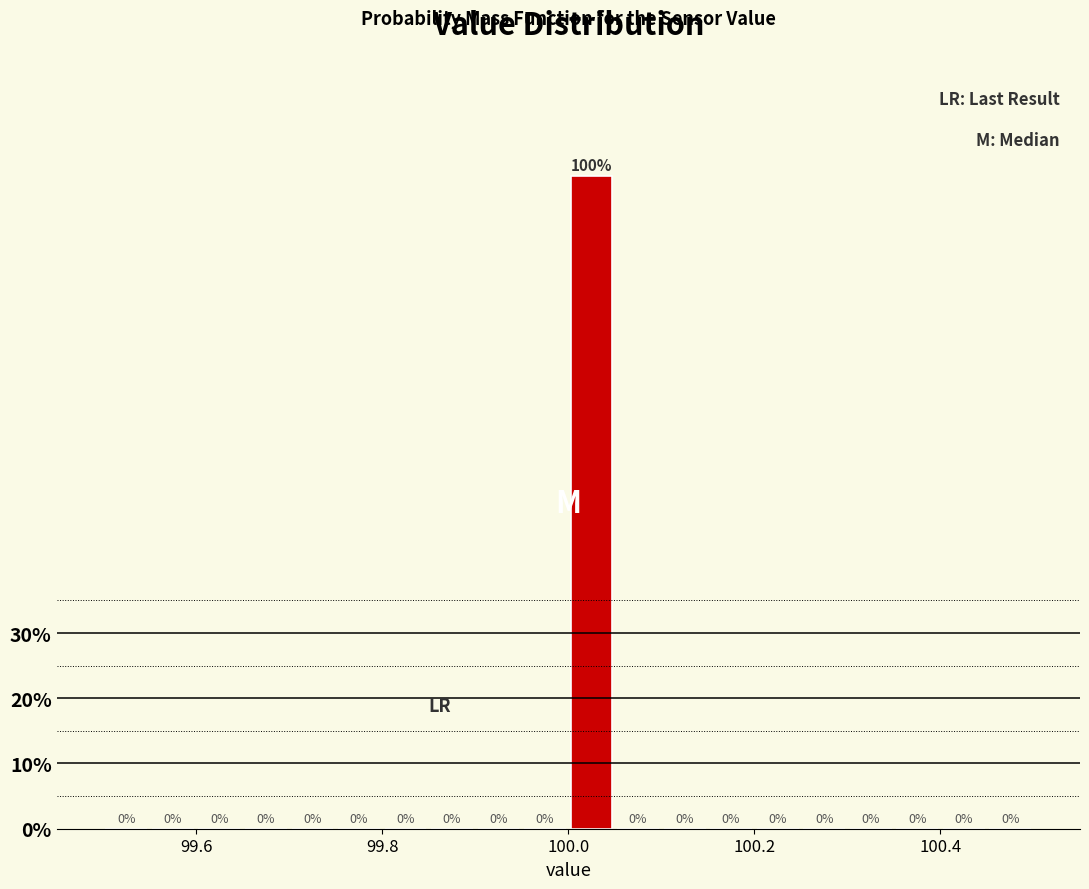

Around what value on the x-axis is the tallest bar? Give the approximate position of its centre, as read against the axis.

100.02